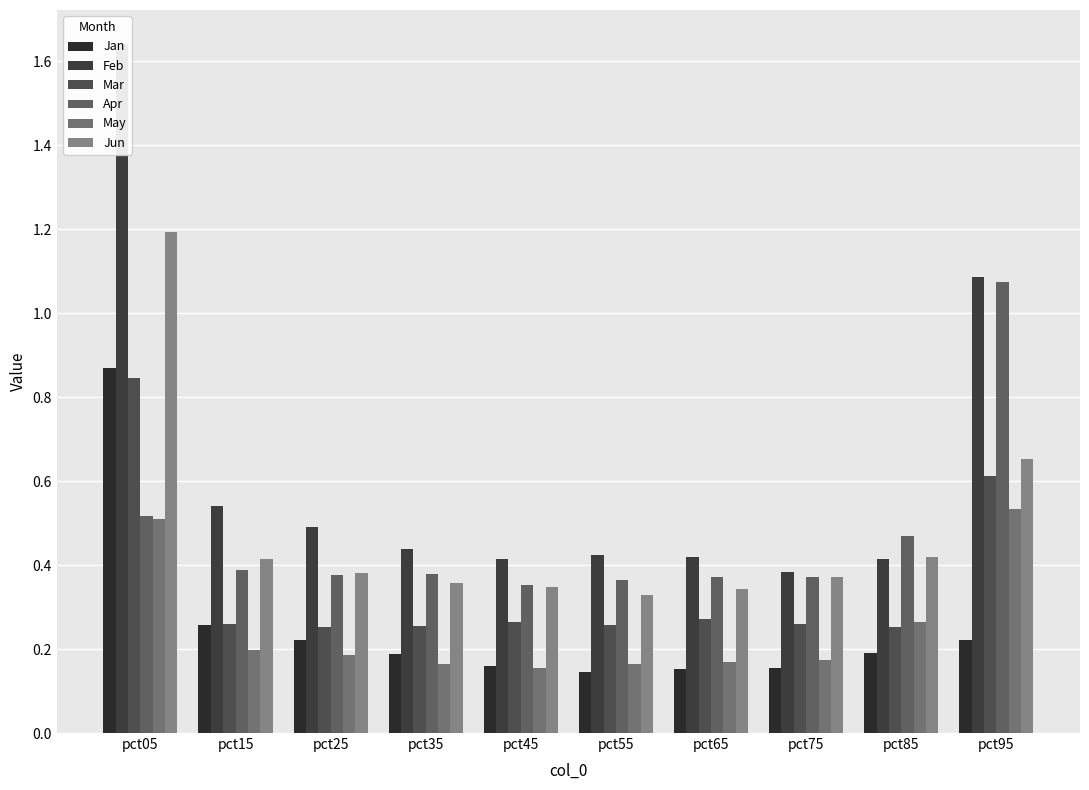

What is the value of the Jan bar at the 2nd from the left?

0.3